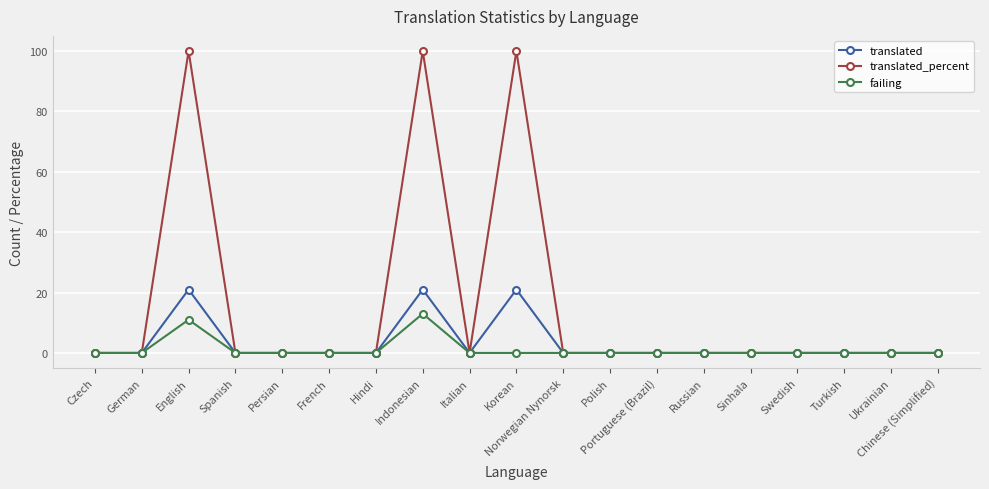

Reading left to right, transcribe all the data shown in this chart.

translated: Czech=0	German=0	English=21	Spanish=0	Persian=0	French=0	Hindi=0	Indonesian=21	Italian=0	Korean=21	Norwegian Nynorsk=0	Polish=0	Portuguese (Brazil)=0	Russian=0	Sinhala=0	Swedish=0	Turkish=0	Ukrainian=0	Chinese (Simplified)=0
translated_percent: Czech=0	German=0	English=100	Spanish=0	Persian=0	French=0	Hindi=0	Indonesian=100	Italian=0	Korean=100	Norwegian Nynorsk=0	Polish=0	Portuguese (Brazil)=0	Russian=0	Sinhala=0	Swedish=0	Turkish=0	Ukrainian=0	Chinese (Simplified)=0
failing: Czech=0	German=0	English=11	Spanish=0	Persian=0	French=0	Hindi=0	Indonesian=13	Italian=0	Korean=0	Norwegian Nynorsk=0	Polish=0	Portuguese (Brazil)=0	Russian=0	Sinhala=0	Swedish=0	Turkish=0	Ukrainian=0	Chinese (Simplified)=0